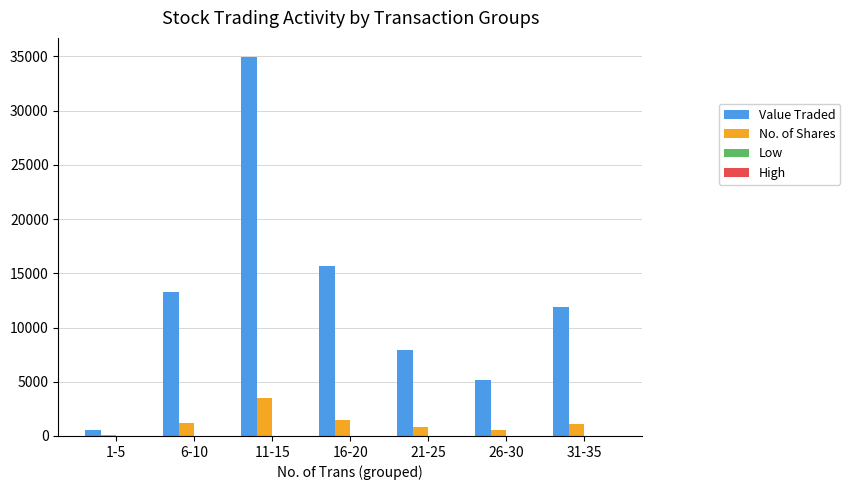

At which category is the sum across all series the highest?

11-15